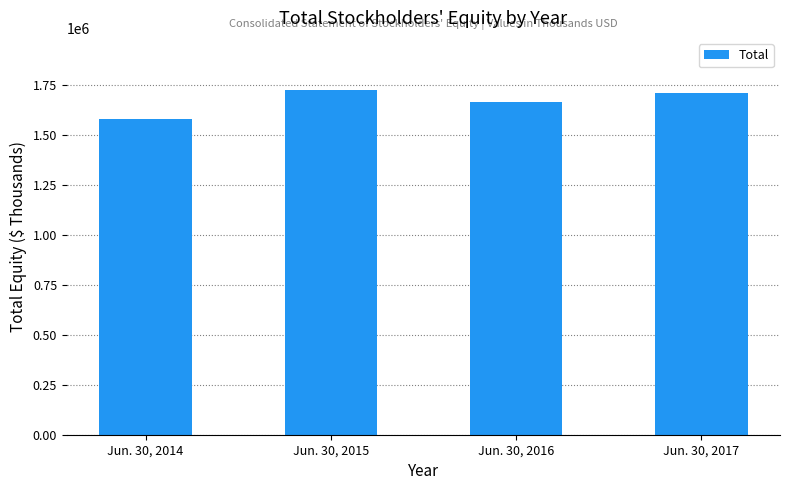

Is it true that the value at Jun. 30, 2015 is 2627392?

False